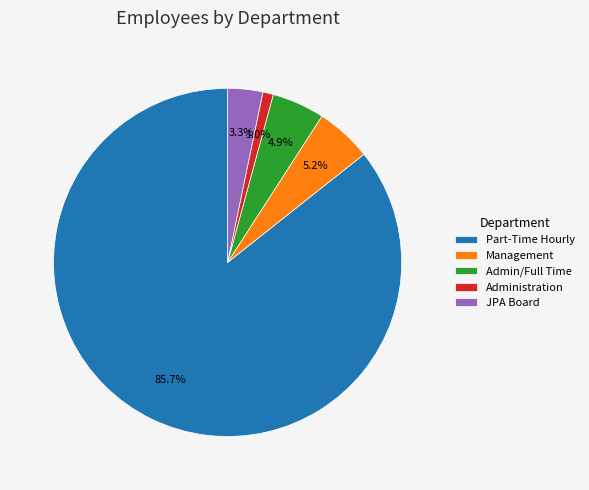

To the nearest percent, what is the difference between the Admin/Full Time and Administration slice percentages?

4%